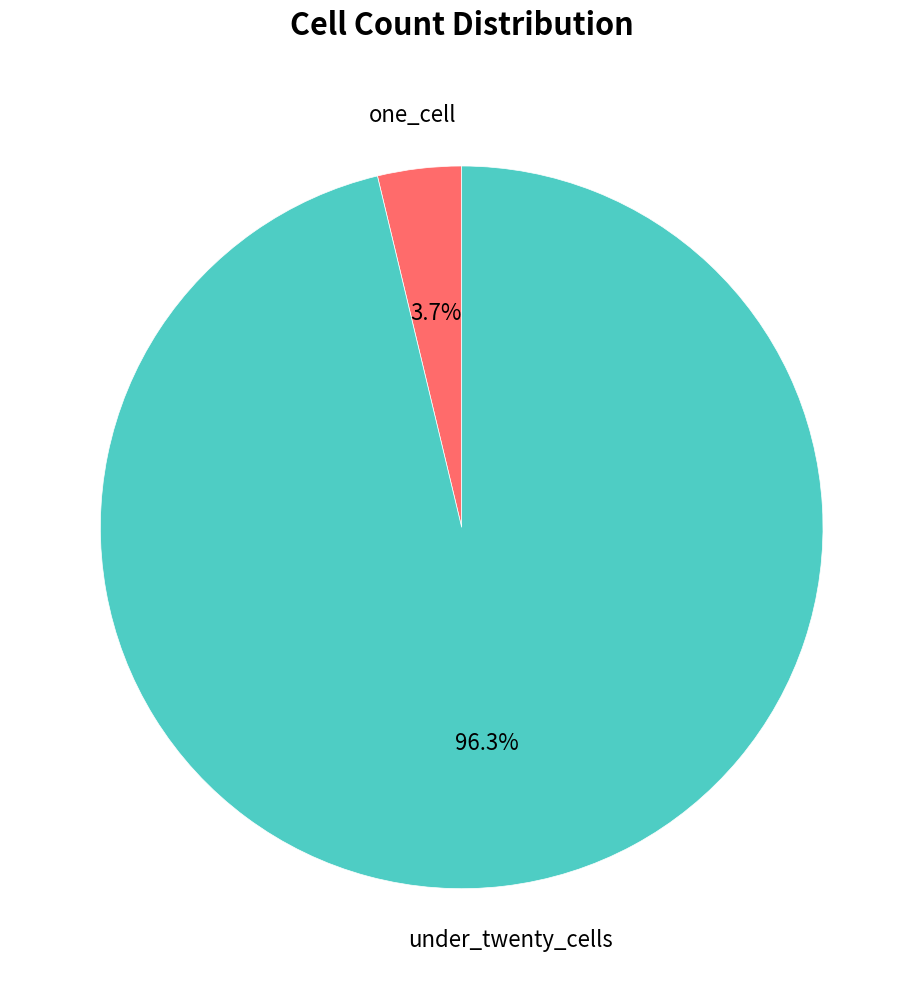

How many segments does this pie chart have?

2